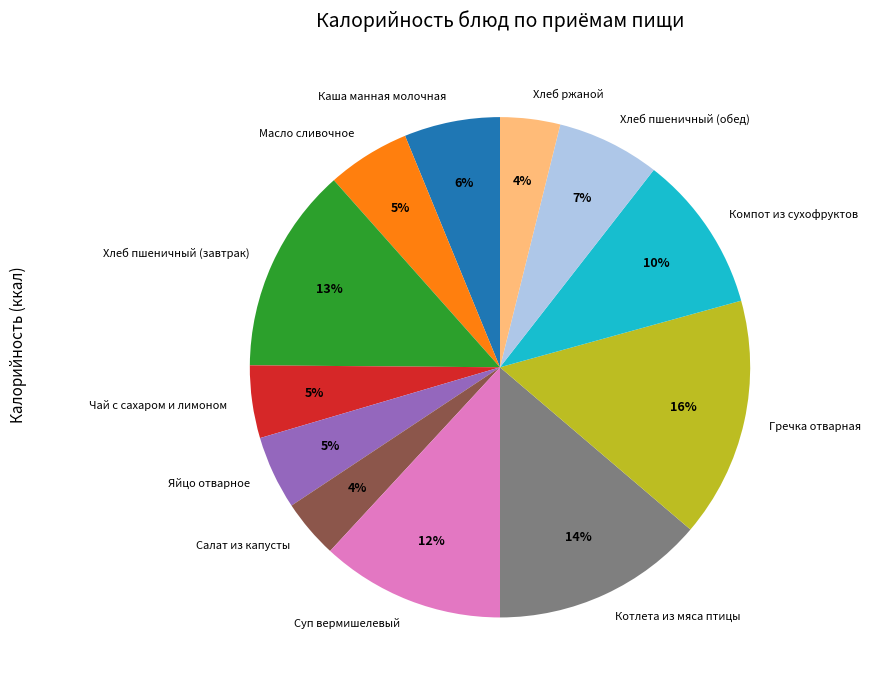

Approximately how many times larger is the value at Чай с сахаром и лимоном compared to Салат из капусты?

1.2